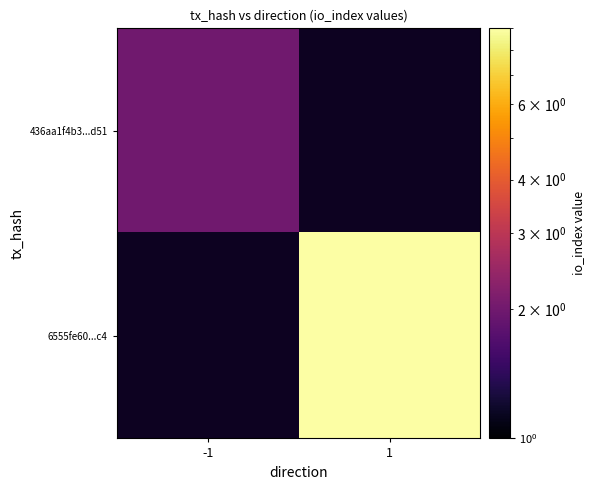

At how many categories does at least one series exceed 8?

1